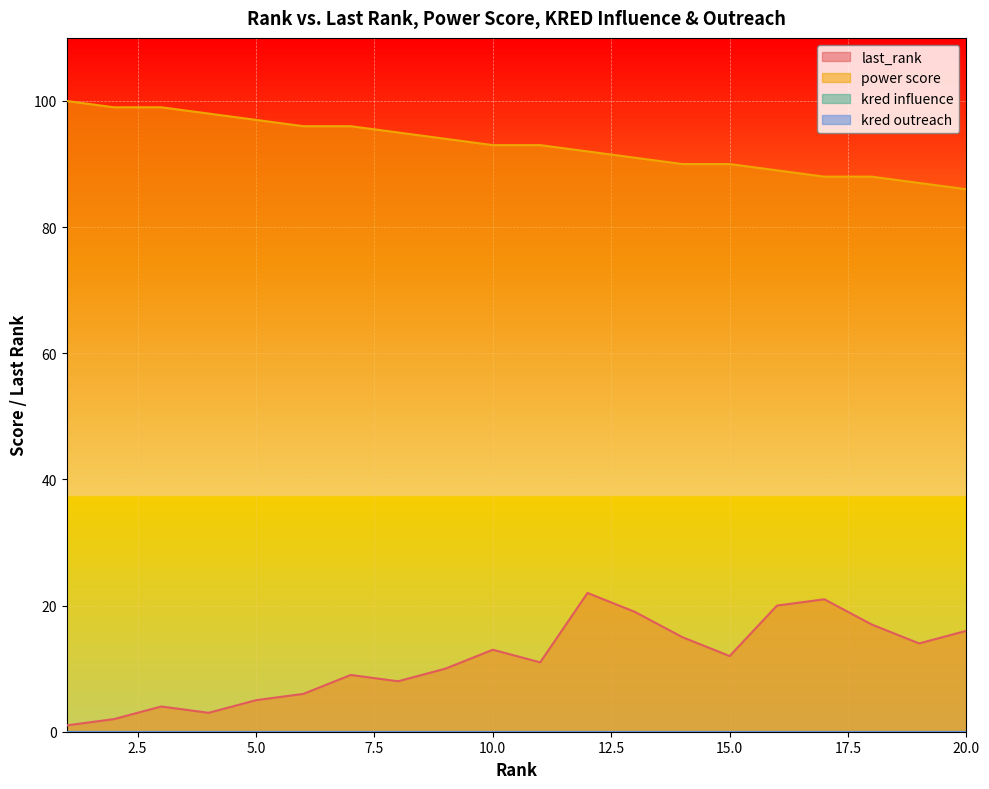

True or false: power score and last_rank intersect in this chart.

False